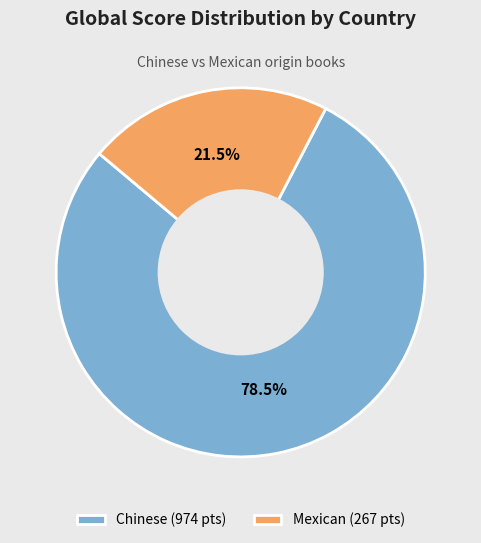

Which slice is the smallest?

Mexican (267 pts)